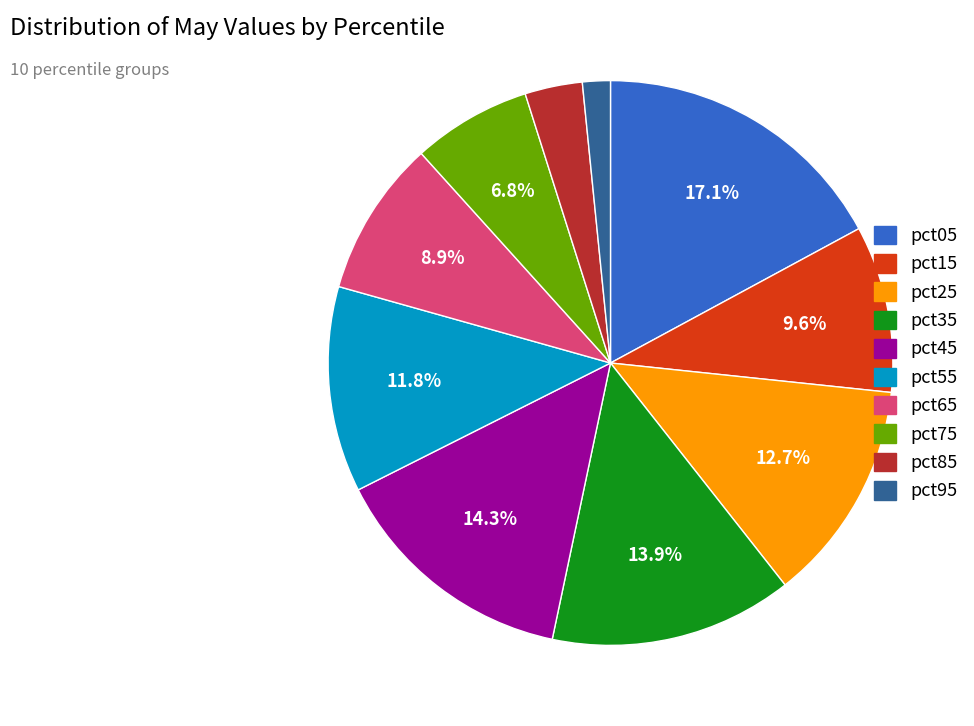

What portion of the pie excludes pct75?

93.2%